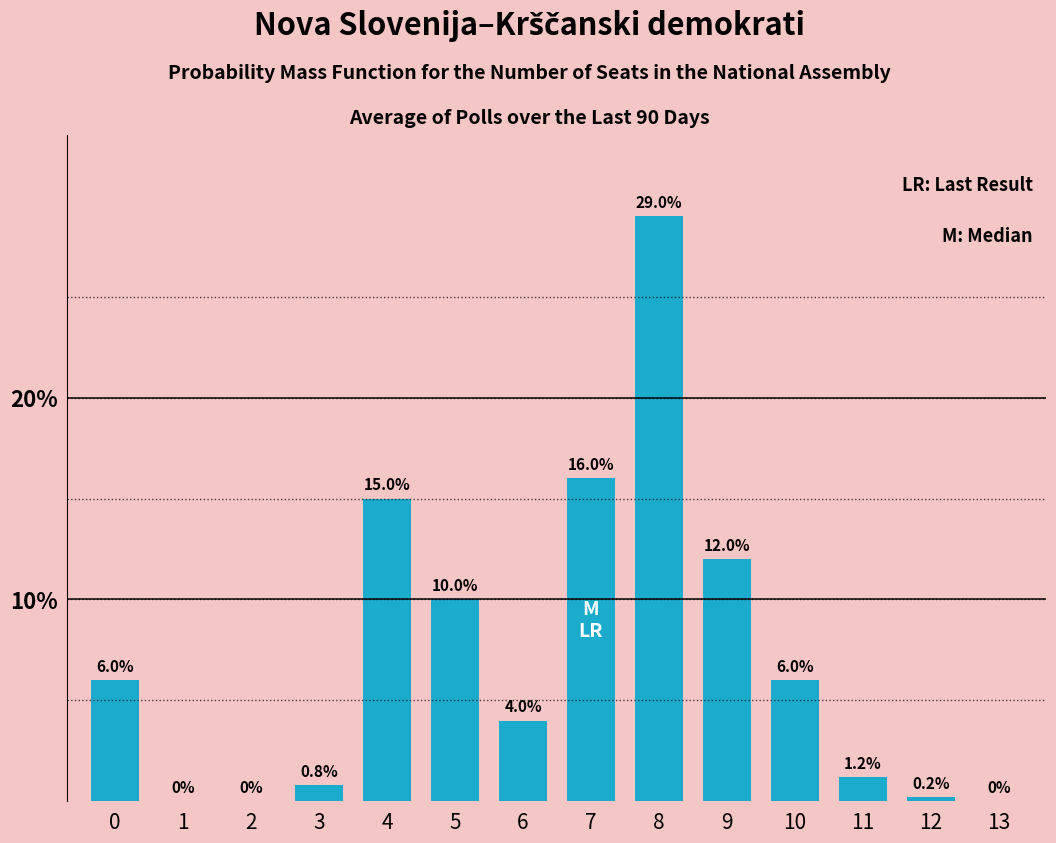

Reading left to right, what are all the values shown in this chart?

0=6.0	1=0.0	2=0.0	3=0.8	4=15.0	5=10.0	6=4.0	7=16.0	8=29.0	9=12.0	10=6.0	11=1.2	12=0.2	13=0.0